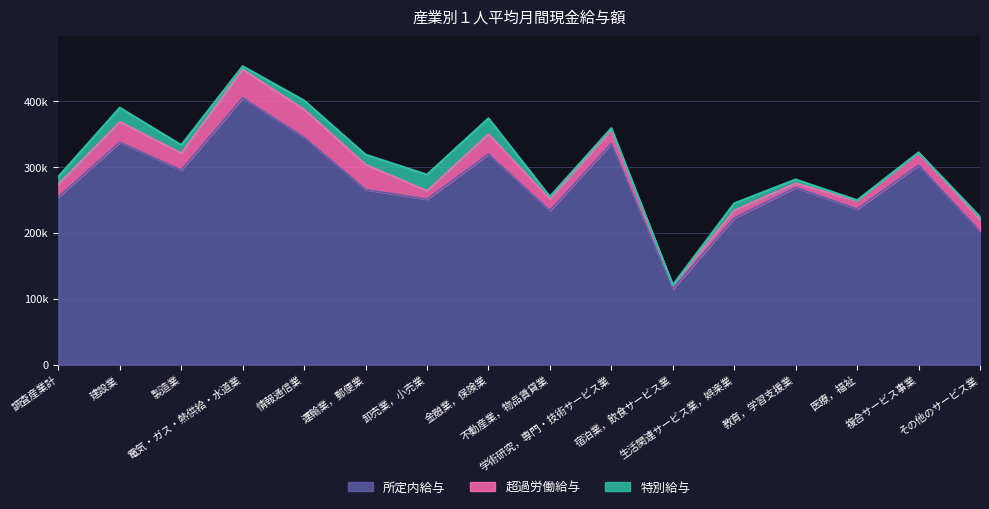

Reading left to right, list all the values displayed in this chart.

所定内給与: 254547	337501	295332	404838	344898	265648	251118	319502	233830	335676	114972	222536	268855	236168	302677	202489
超過労働給与: 19292	31187	25781	43138	42659	38076	12797	30591	17493	20515	5791	11714	6538	12525	19117	17241
特別給与: 11603	21343	12204	5000	13338	15034	24532	23823	3739	2784	150	10606	5705	924	298	4738